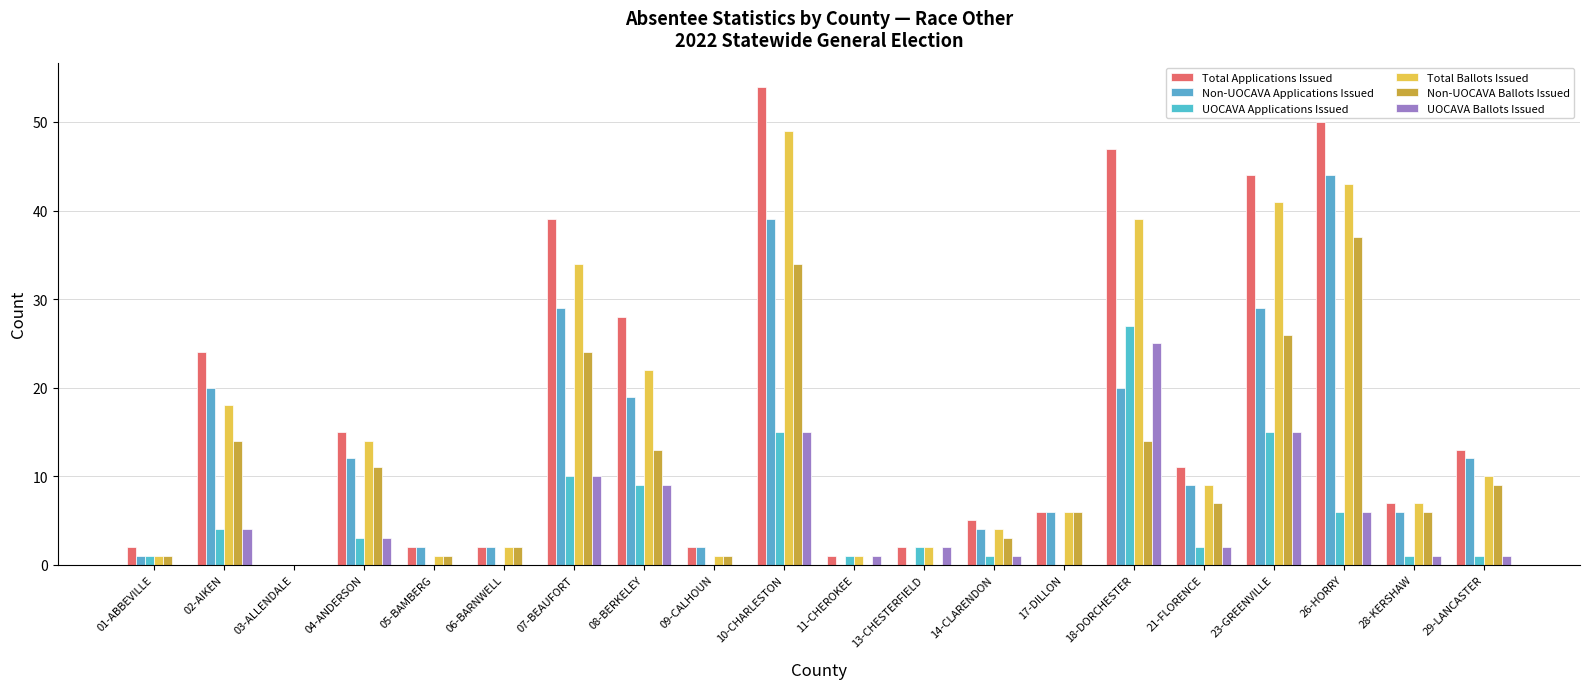

What is the approximate value of Total Applications Issued at 23-GREENVILLE, to the nearest 5?

45